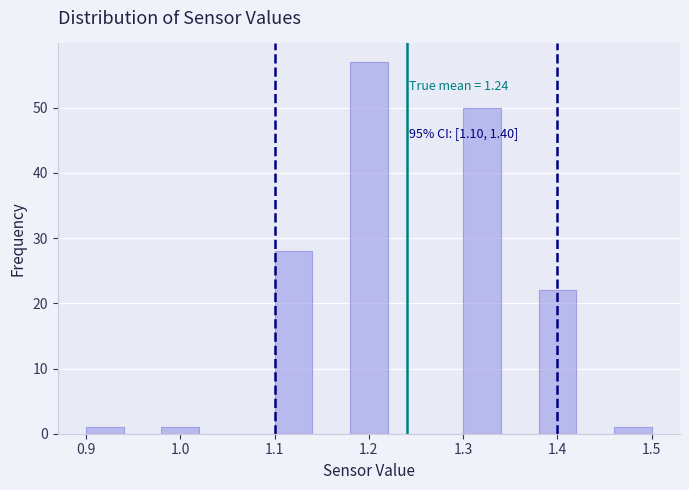

Which range on the x-axis has the tallest bar?

1.18 to 1.22